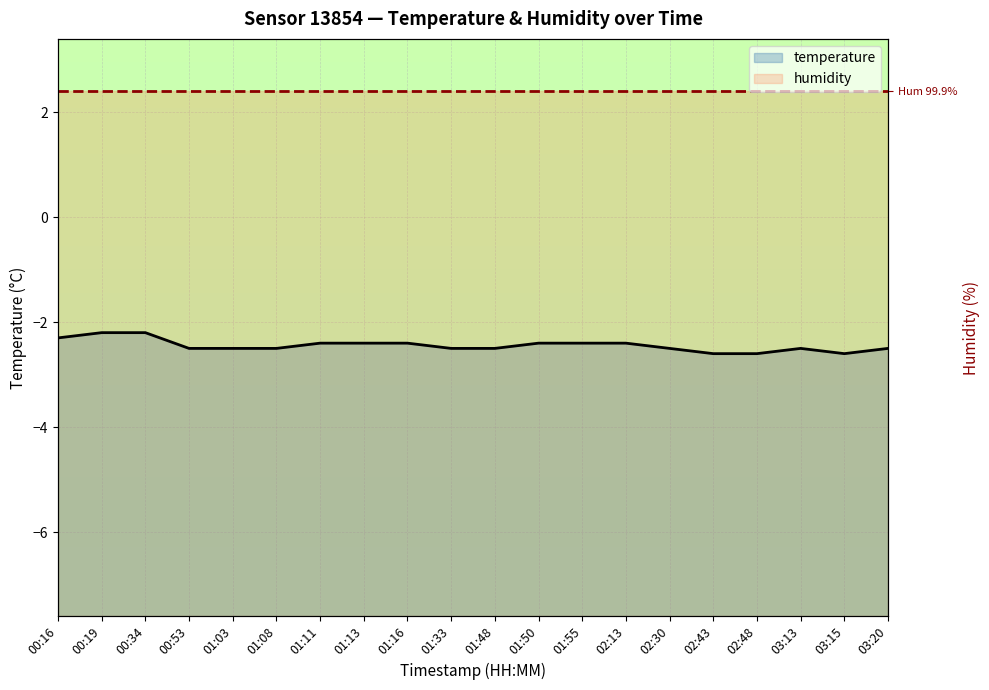

Rank the series by their maximum value, from highest to lowest.

humidity, temperature